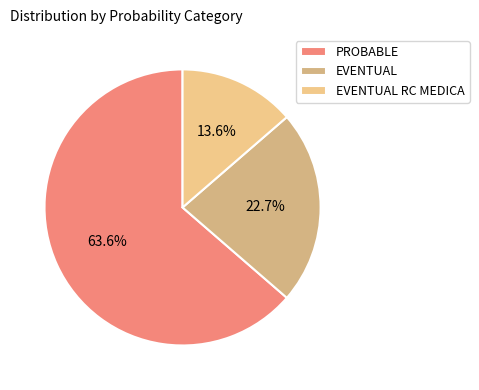

Does PROBABLE represent more than half of the total?

Yes